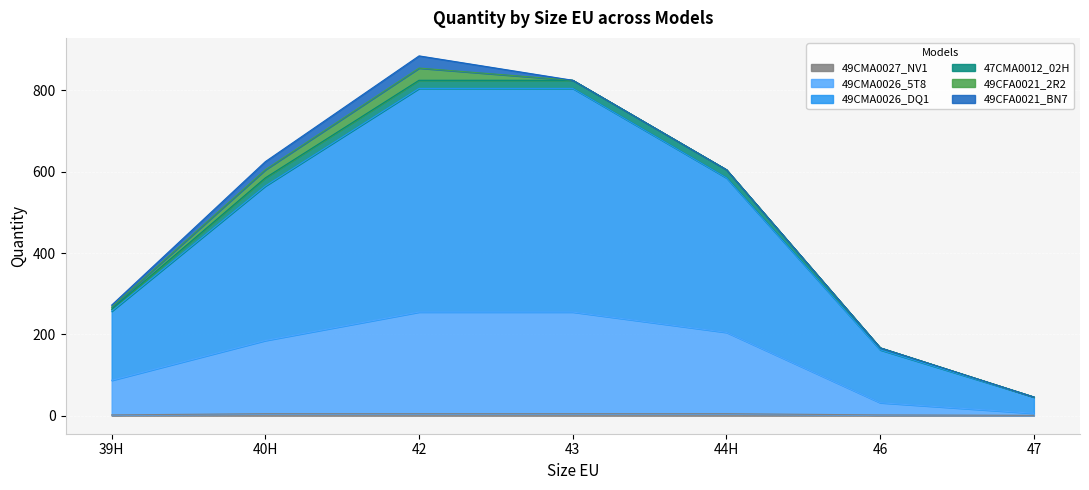

What is the label of the 7th point from the right?

39H